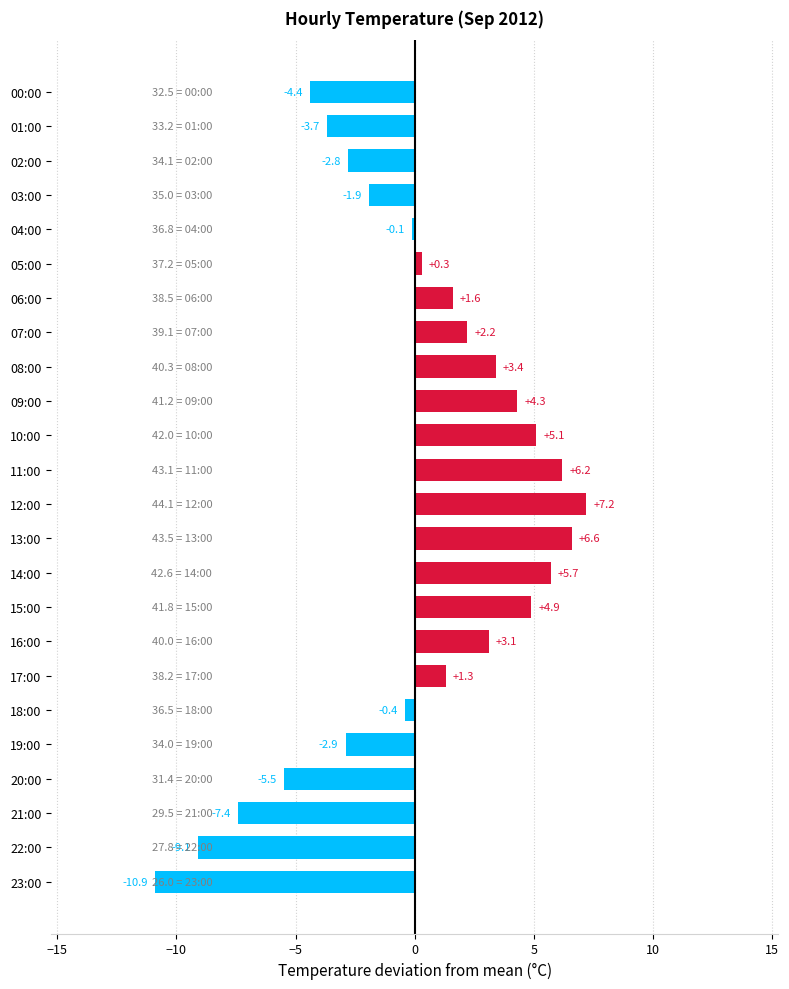

How many values are below 1?

12